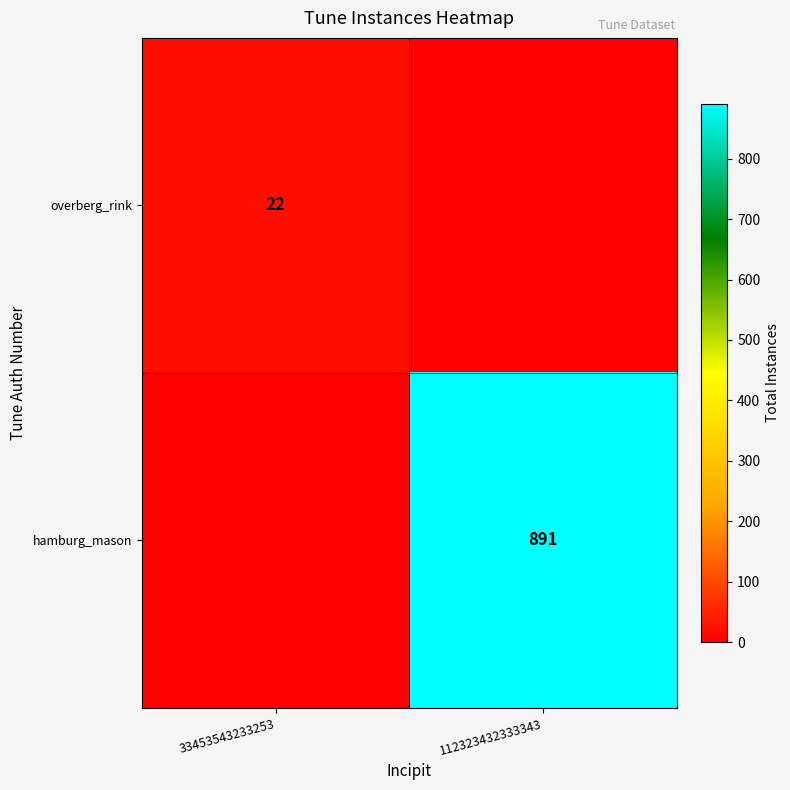

What is the spread (max minus min) of values at 33453543233253?

22